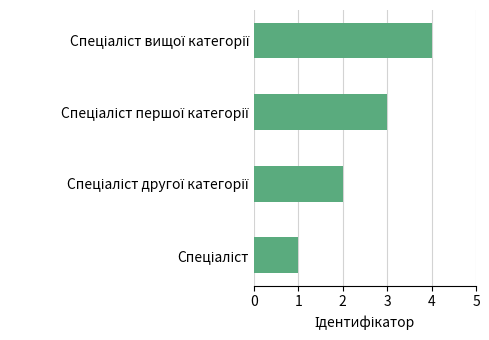

What is the sum of all values?

10